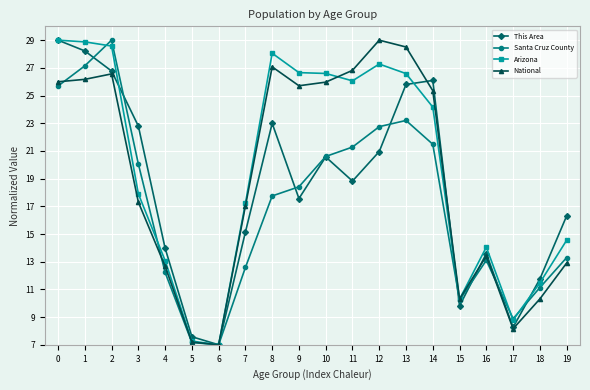

After their last crossing, which series has the higher values: Arizona or This Area?

This Area